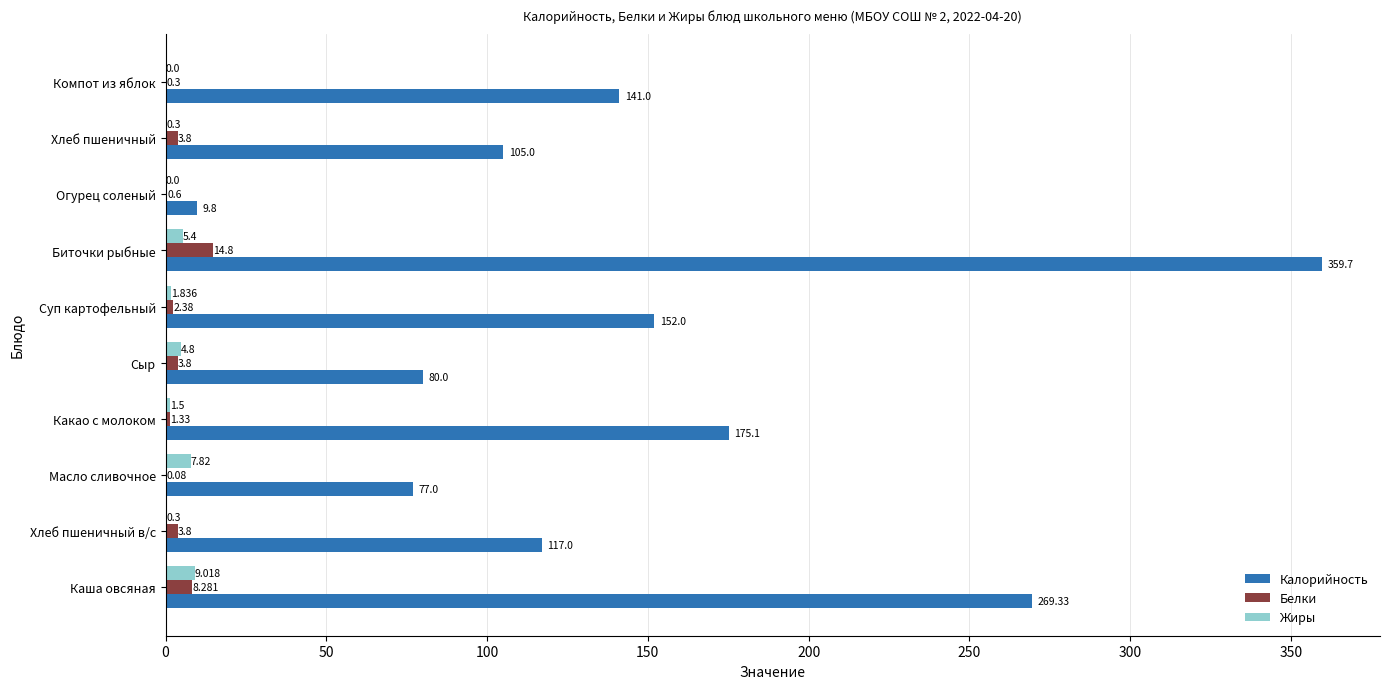

Is the value of Калорийность at Каша овсяная greater than the value of Белки at Суп картофельный?

Yes